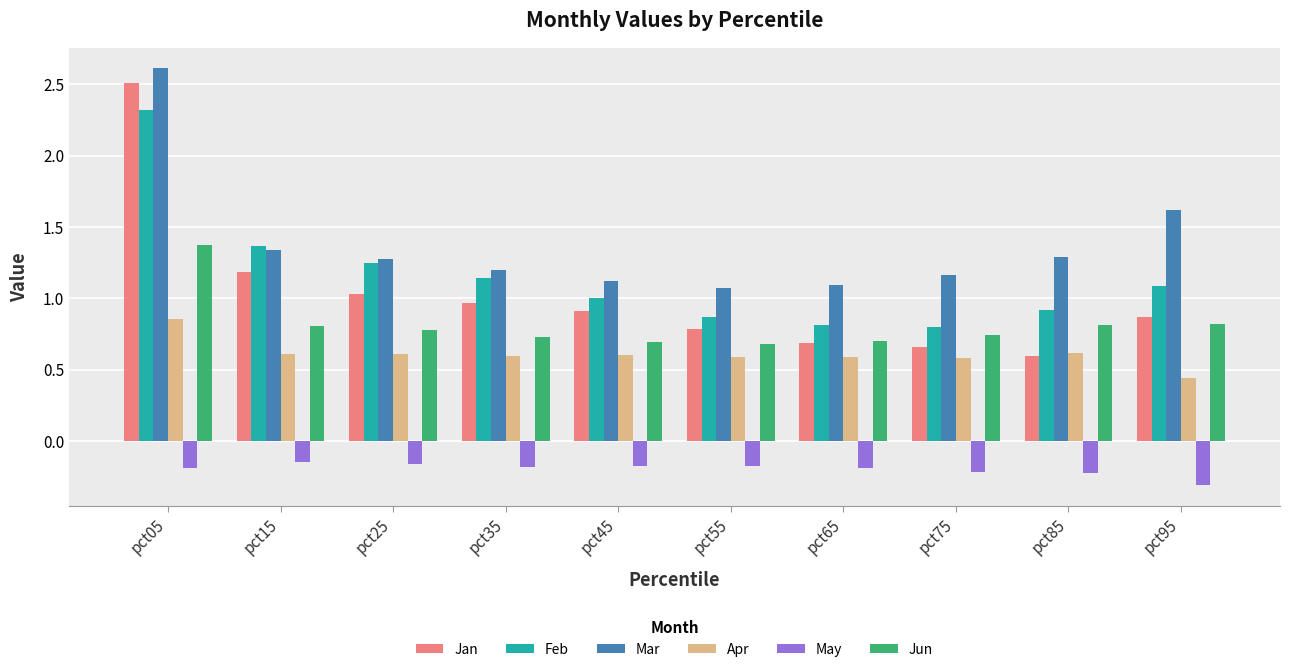

At which label does May reach its minimum?

pct95